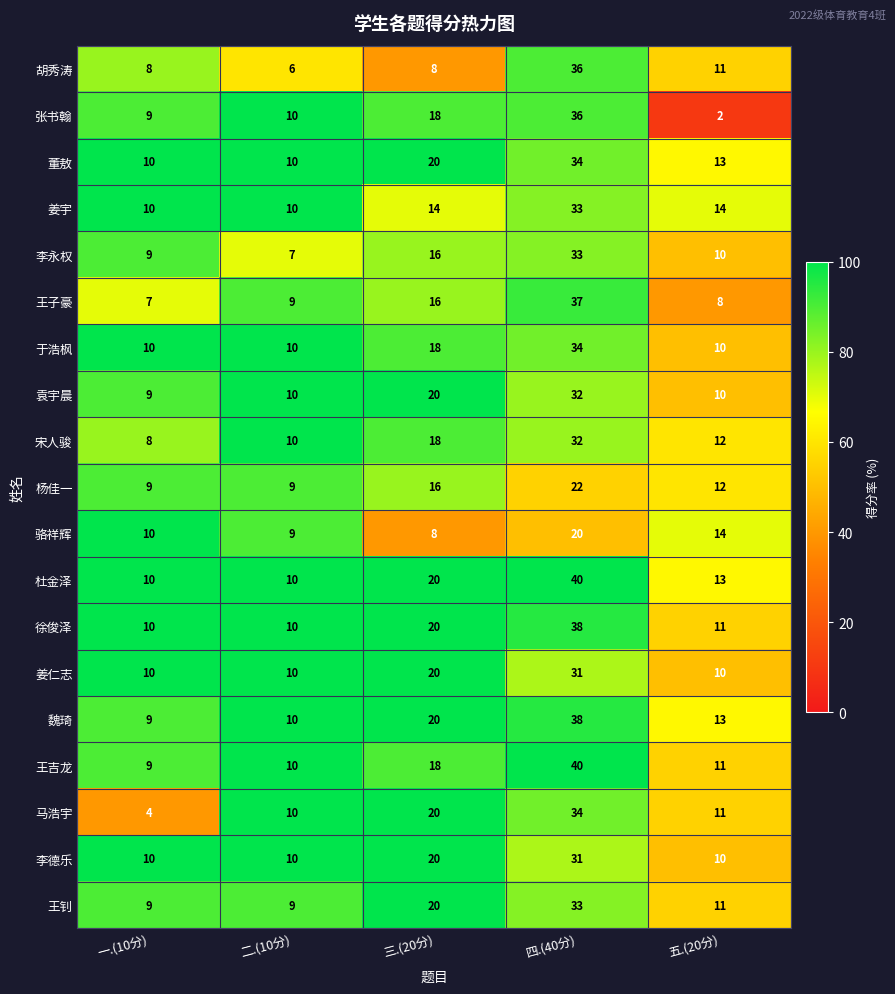

Between 四.(40分) and 五.(20分), which series saw the biggest shift?

张书翰